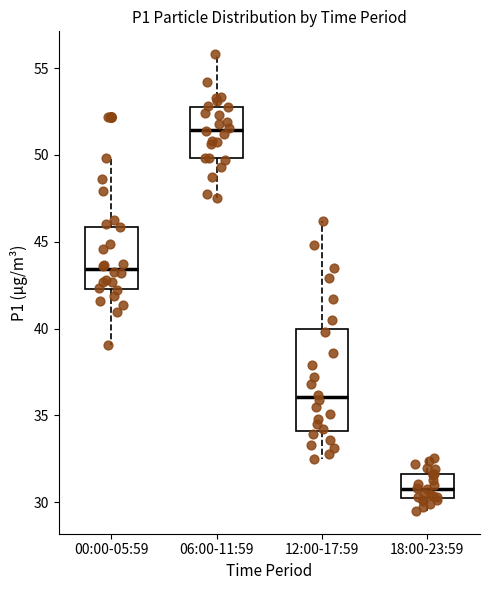

Which box is the tallest, from its lower edge to its upper edge?

12:00-17:59